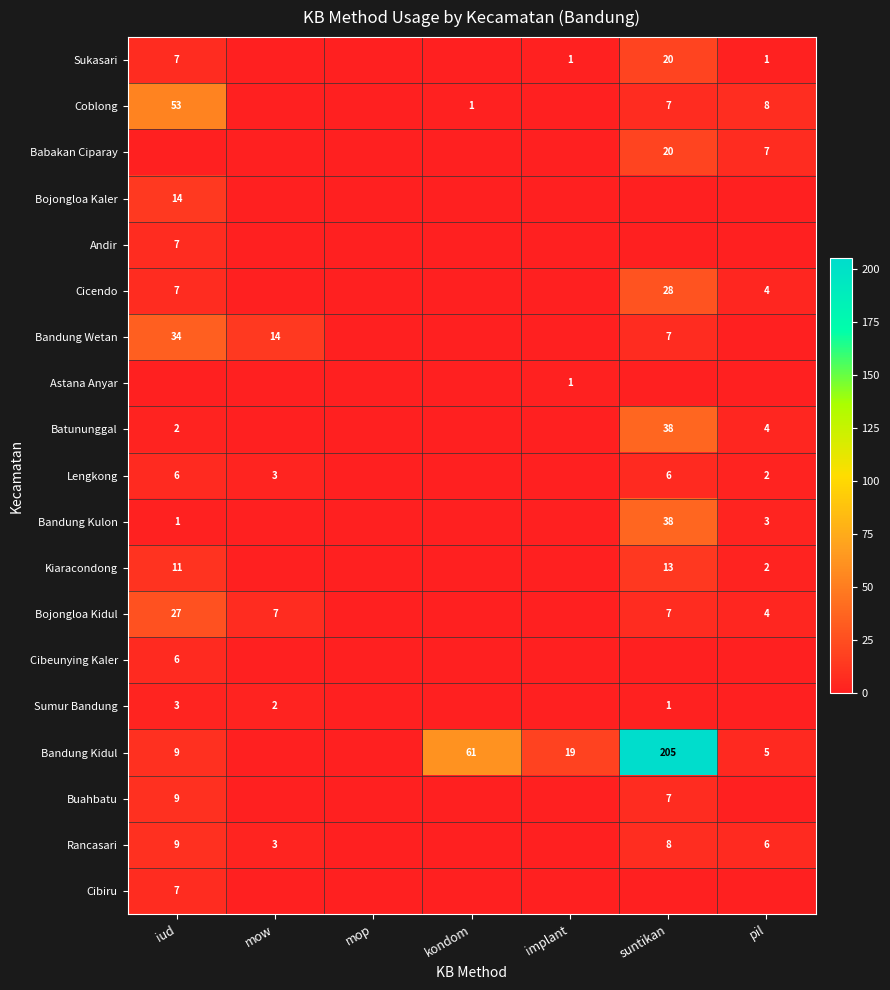

What is the sum of the Bandung Kidul values at suntikan and implant?

224